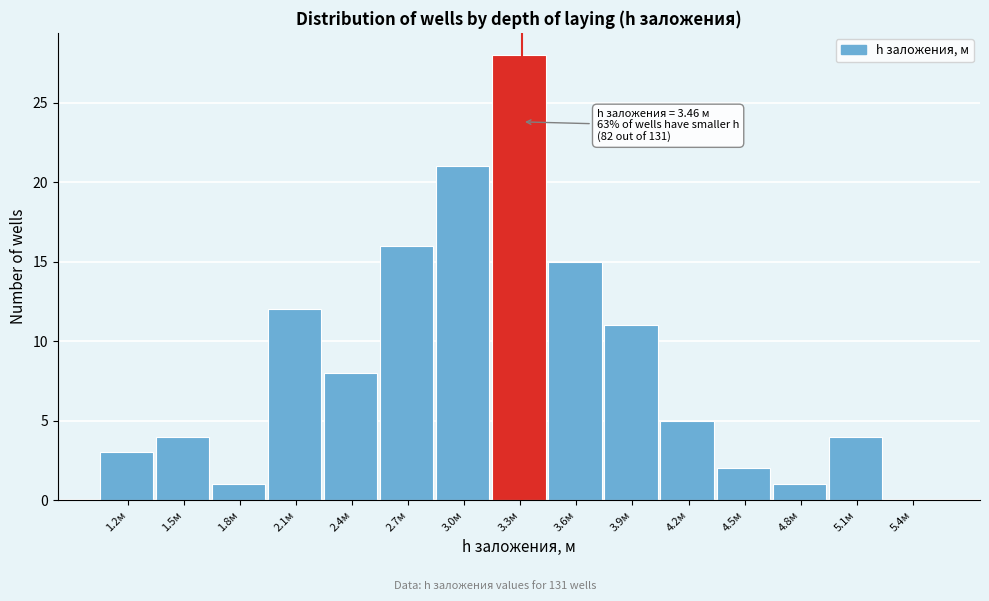

Reading right to left, what are all the values shown in this chart?

5.4м=0	5.1м=4	4.8м=1	4.5м=2	4.2м=5	3.9м=11	3.6м=15	3.3м=28	3.0м=21	2.7м=16	2.4м=8	2.1м=12	1.8м=1	1.5м=4	1.2м=3